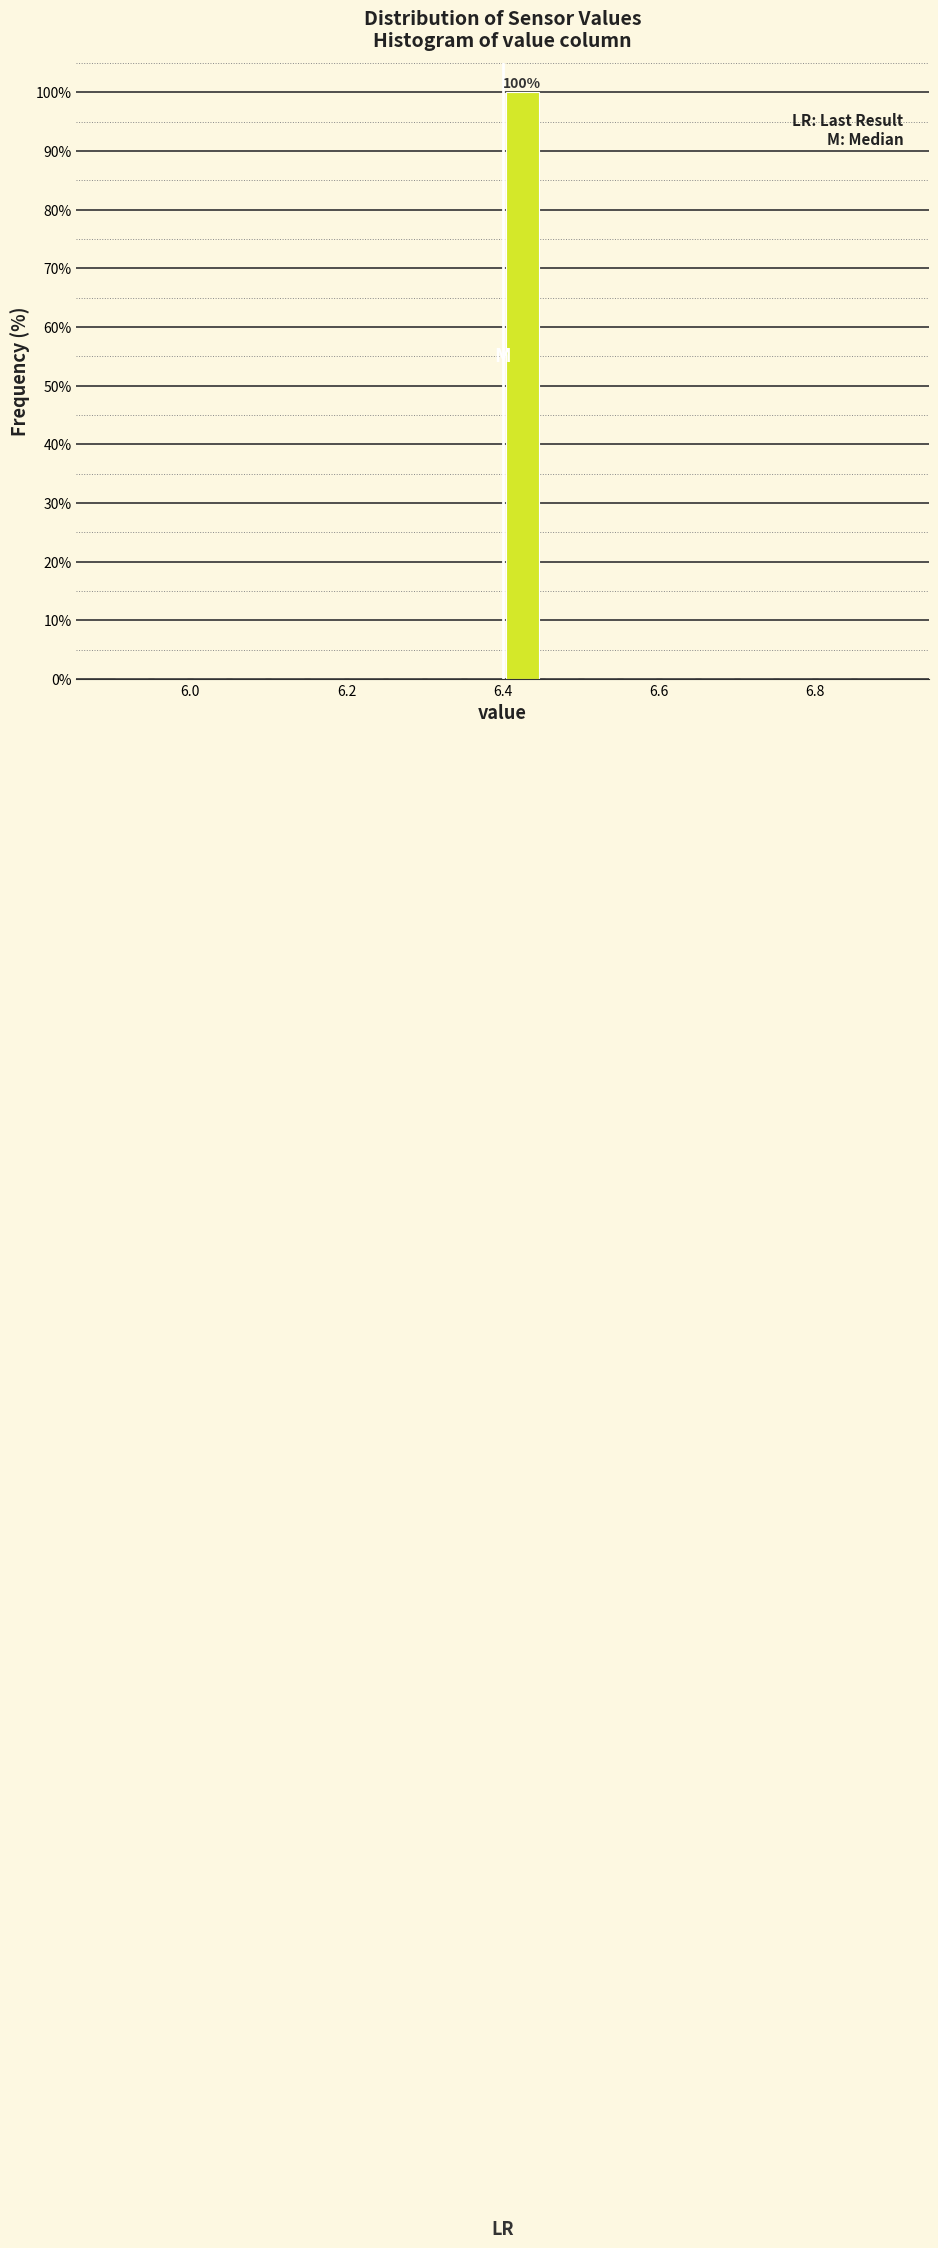

Read against the x-axis, roughly where is the centre of the tallest bar?

6.42